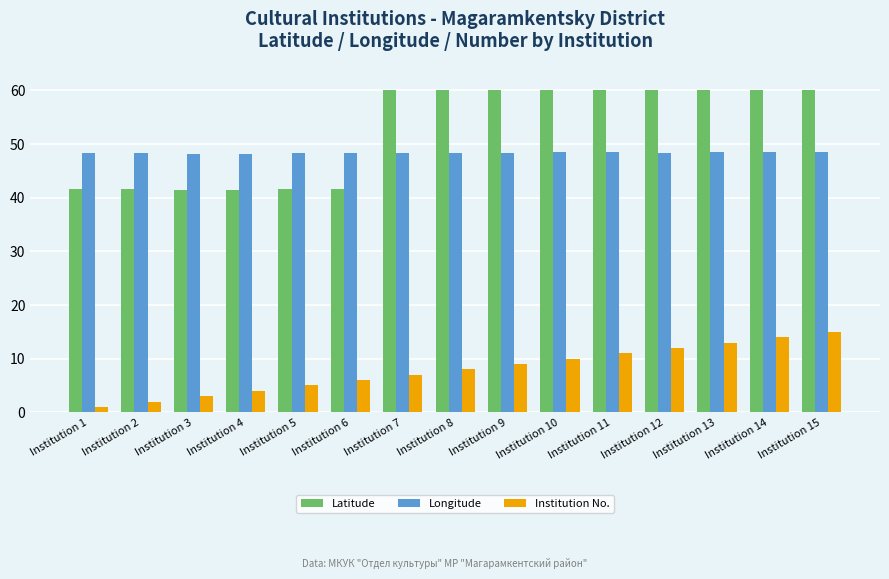

What is the total value across all series at Institution 2?

91.9